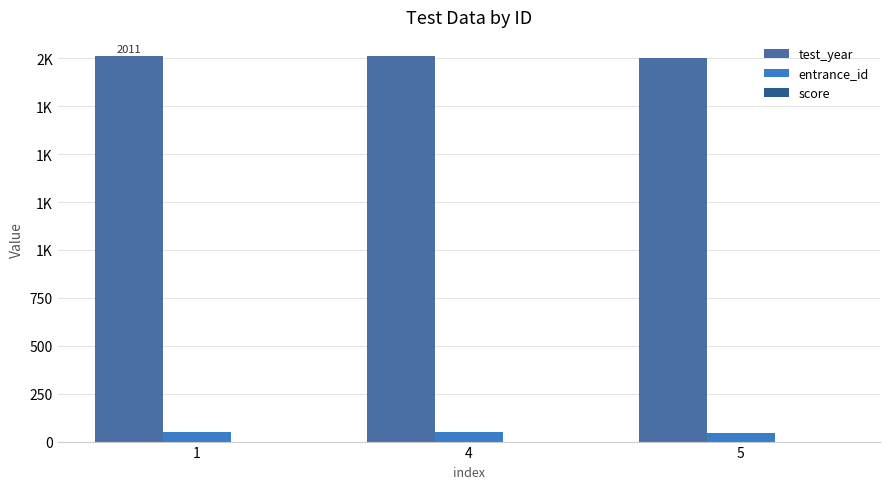

Reading left to right, what are all the values shown in this chart?

test_year: 1=2011	4=2010	5=2004
entrance_id: 1=49	4=49	5=45
score: 1=0	4=0	5=0